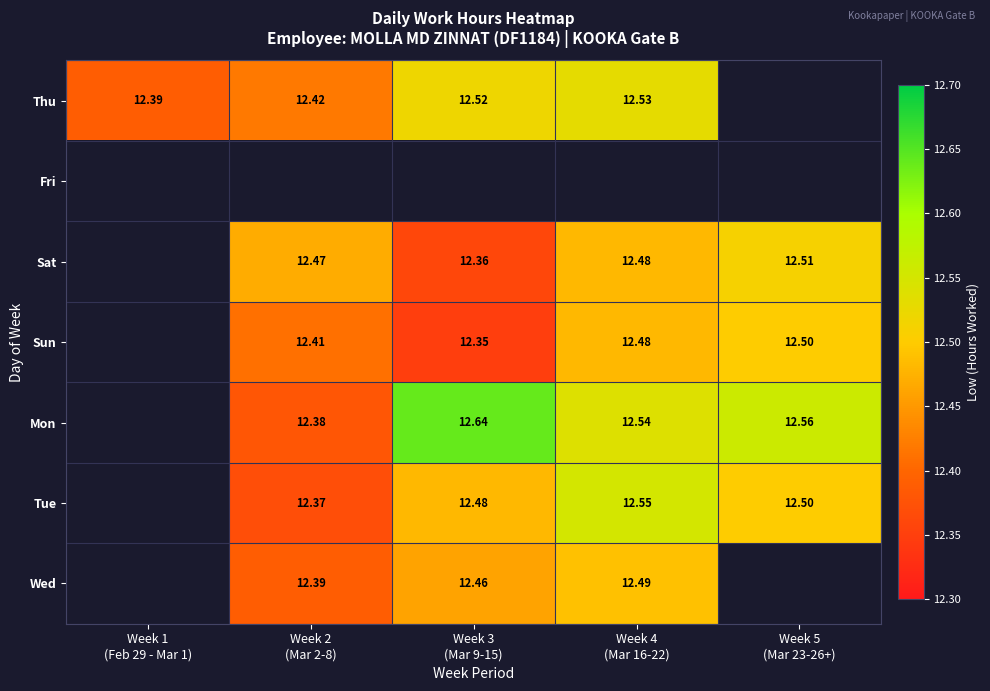

What is the sum of the Sun values at Week 5 (Mar 23-26+) and Week 2 (Mar 2-8)?

24.9